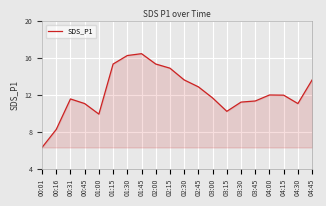

Which label corresponds to the smallest value in the chart?

00:01